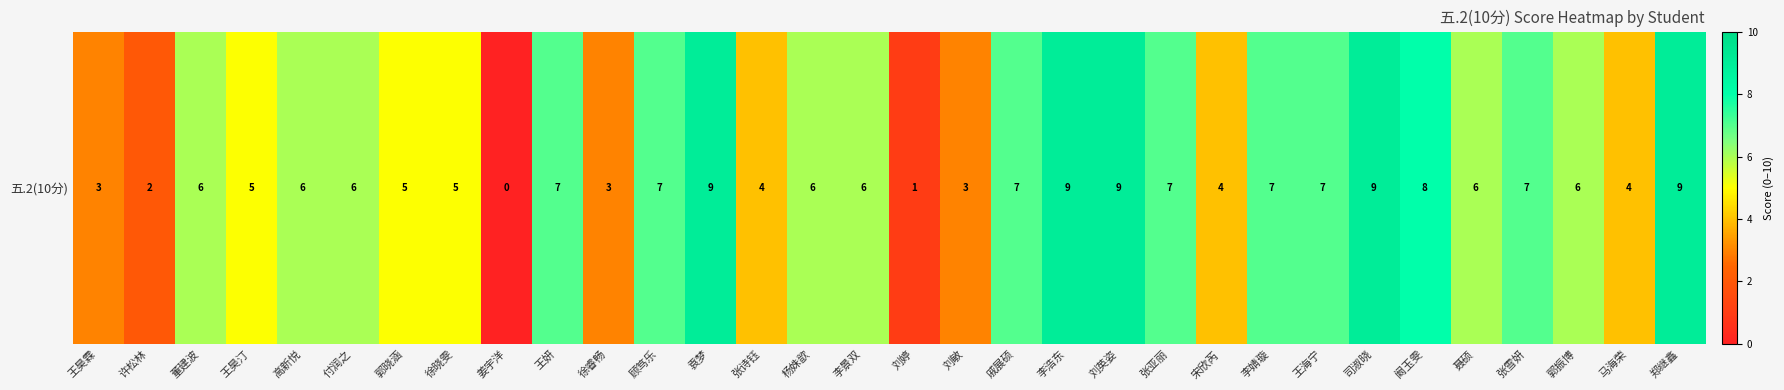

Where is the data nearest to the value 4?

张诗钰